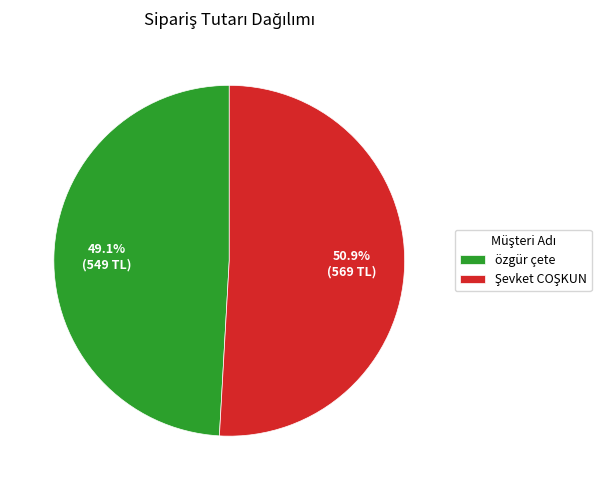

What percentage is NOT represented by özgür çete?

50.9%